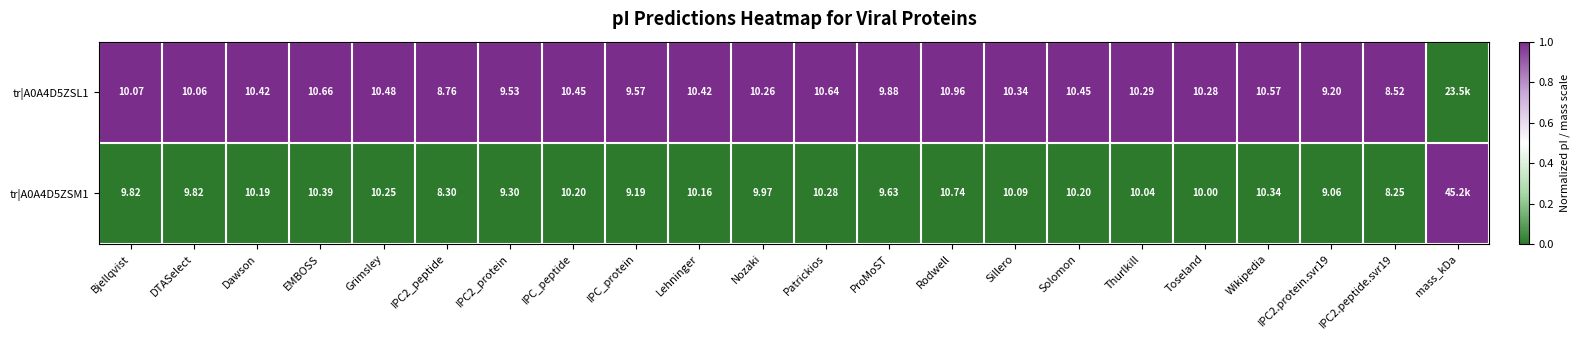

Between Lehninger and mass_kDa, which is larger?

Lehninger